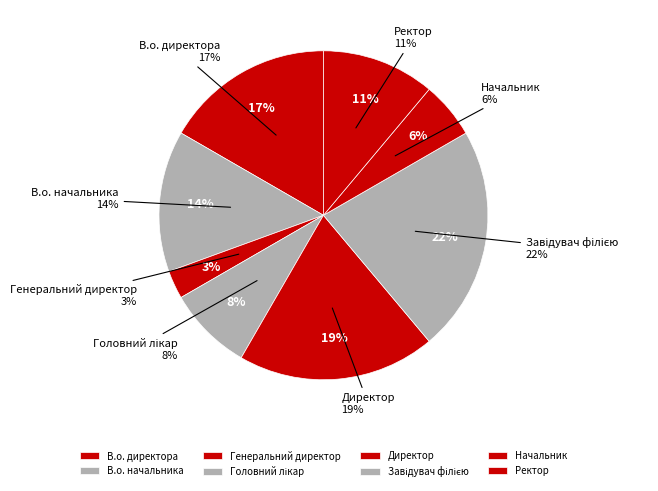

Does any single category account for the majority?

No